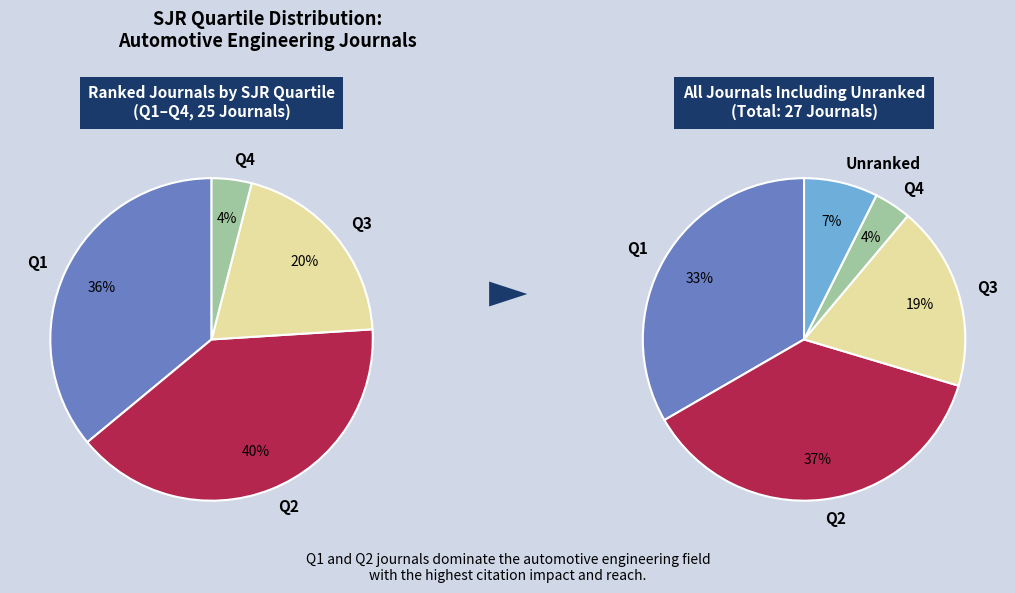

Is there a majority slice in this chart?

No